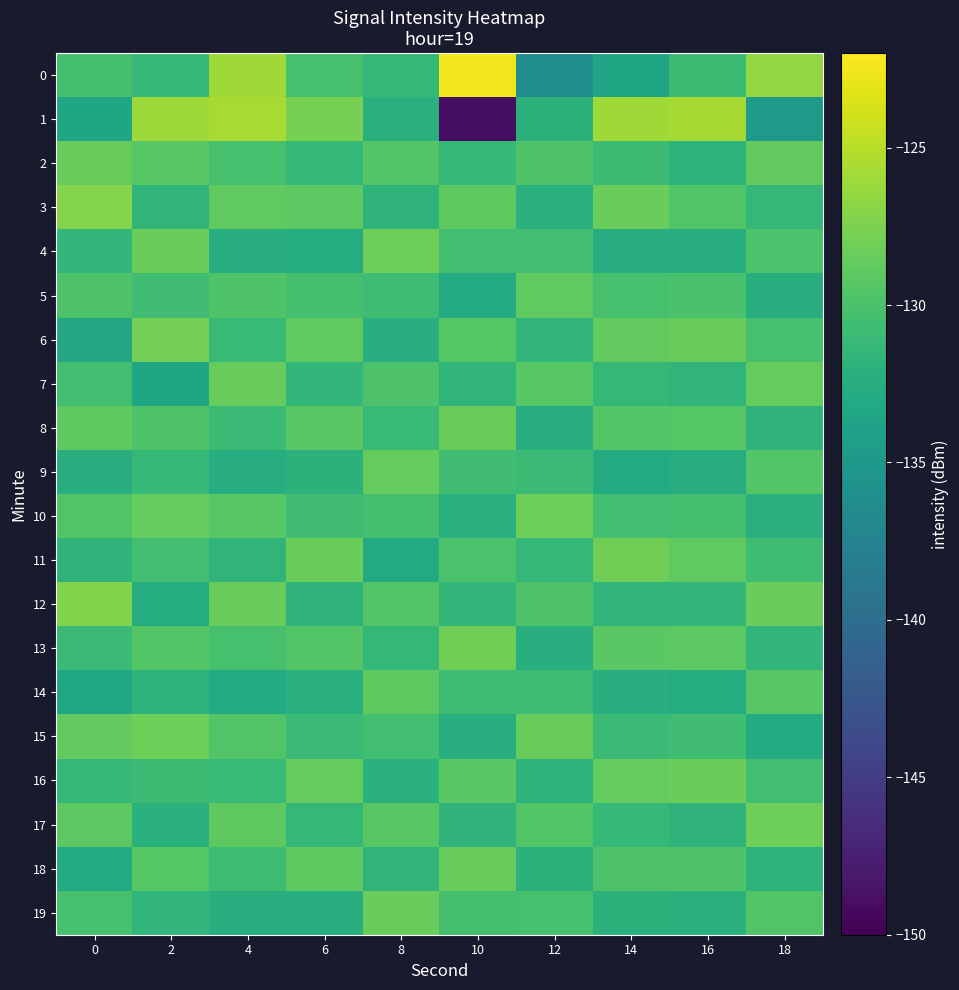

Which has a higher value, 16 or 2?

16